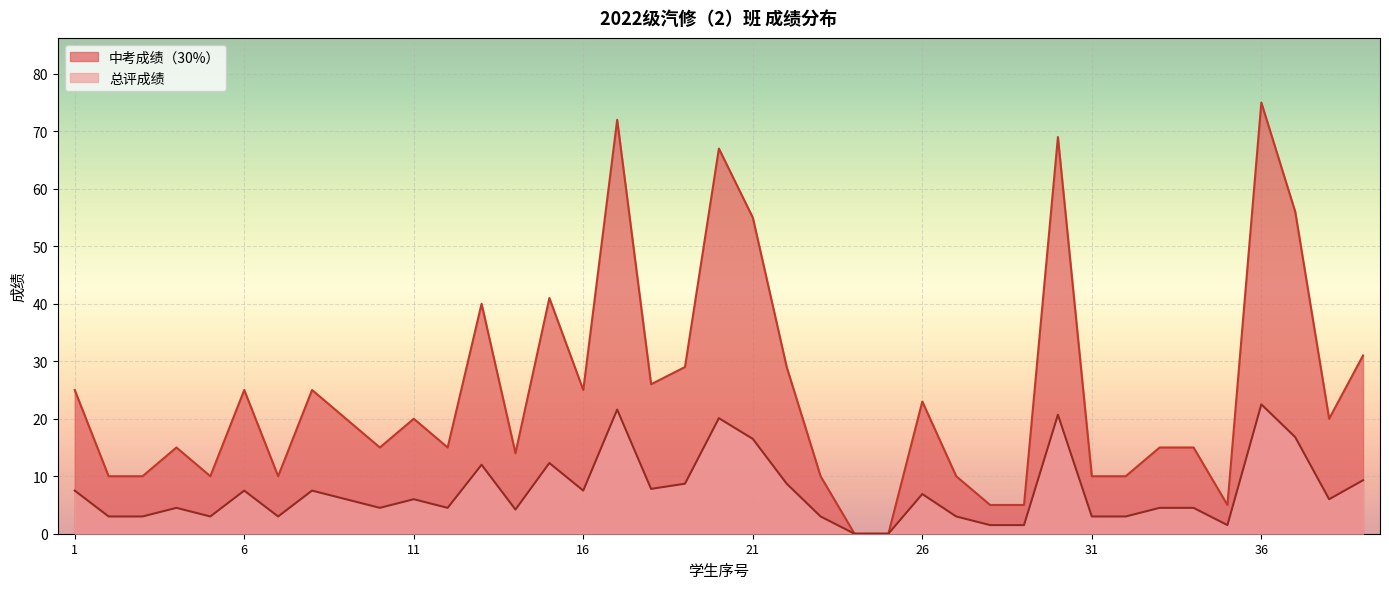

How many positive values does the 中考成绩（30%） series have?

37